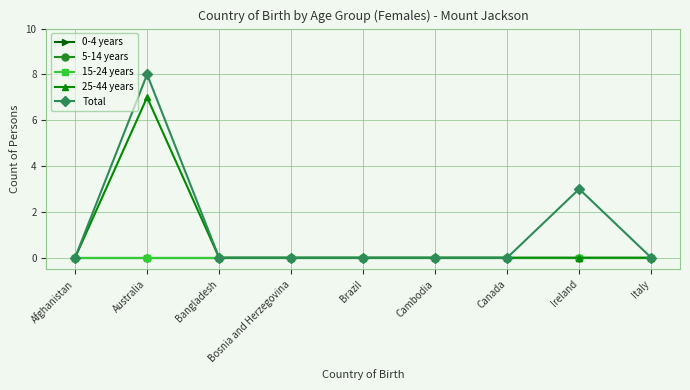

List the labels in order of Total value, largest first.

Australia, Ireland, Afghanistan, Bangladesh, Bosnia and Herzegovina, Brazil, Cambodia, Canada, Italy